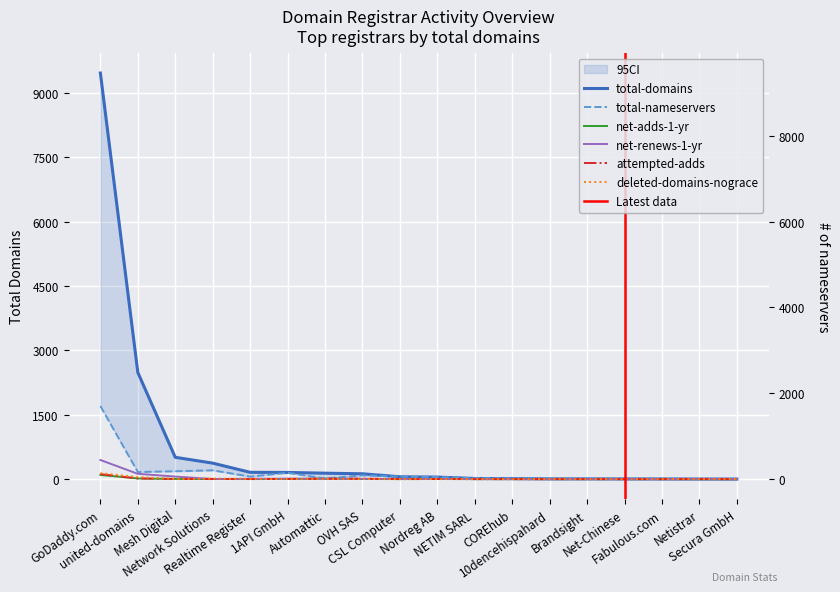

List the labels in order of net-adds-1-yr value, largest first.

GoDaddy.com, united-domains, Automattic, Mesh Digital, 1API GmbH, OVH SAS, Network Solutions, Nordreg AB, Realtime Register, CSL Computer, NETIM SARL, COREhub, 10dencehispahard, Brandsight, Net-Chinese, Fabulous.com, Netistrar, Secura GmbH